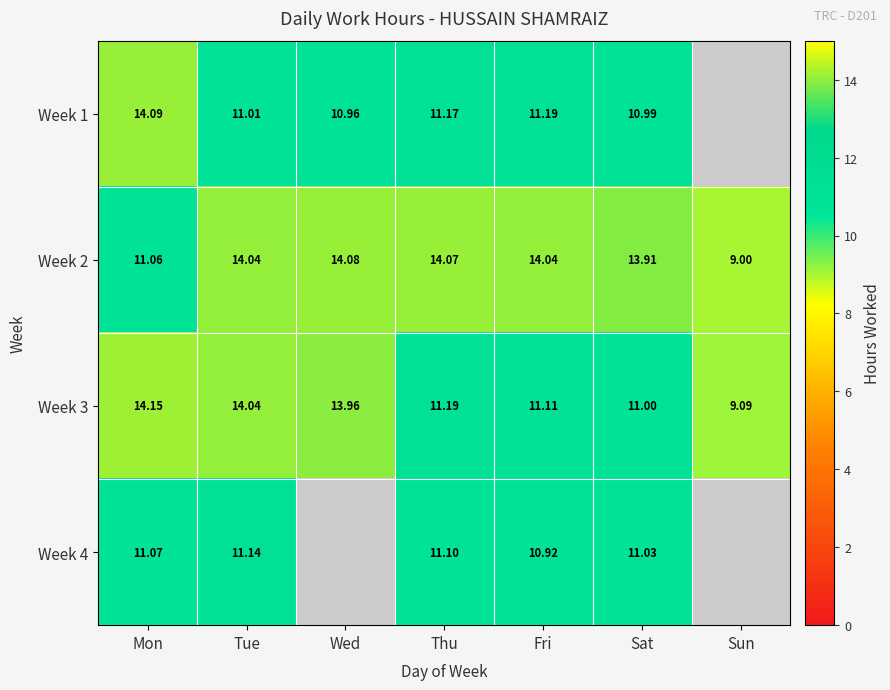

How many distinct data groups are displayed?

4